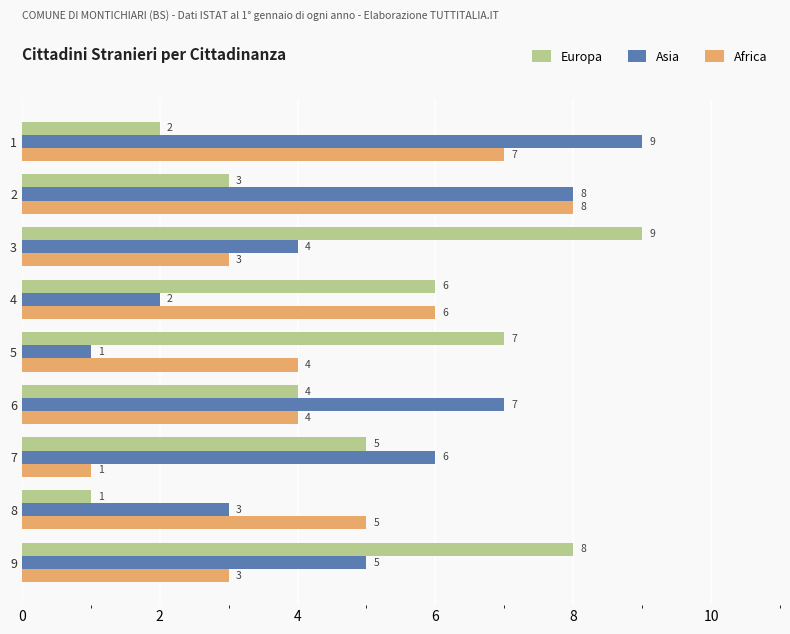

What is the difference between the maximum and minimum values in the Asia series?

8